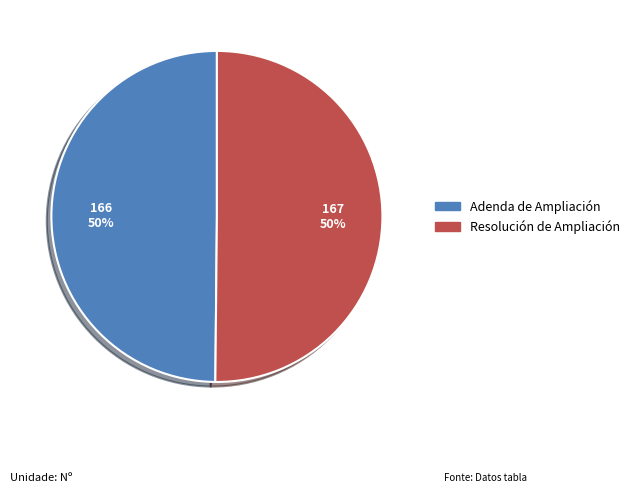

To the nearest percent, what is the average slice percentage?

50%